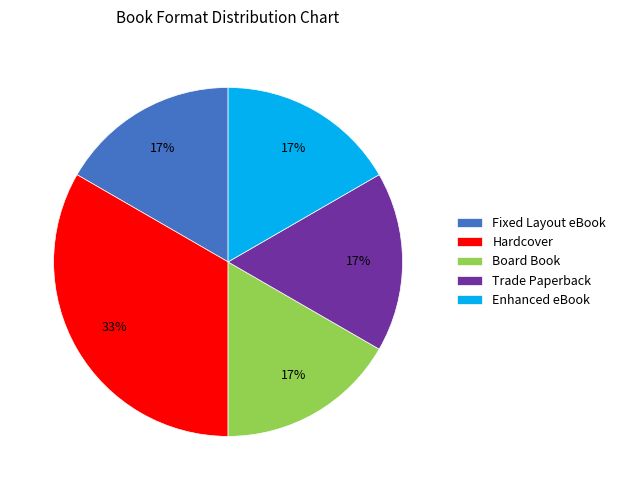

Is it true that Fixed Layout eBook is 11% of the pie?

False